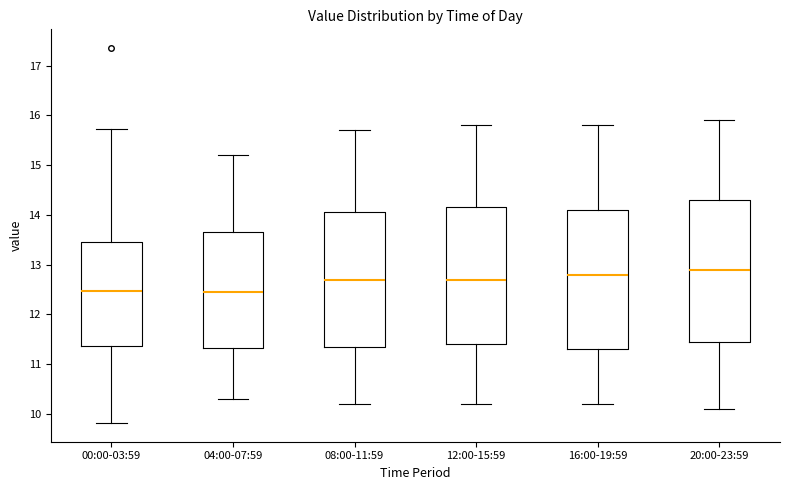

Where does the median line of the box for 16:00-19:59 sit on the y-axis? The values are not printed on the chart, so give them approximately, as read against the axis.

12.8